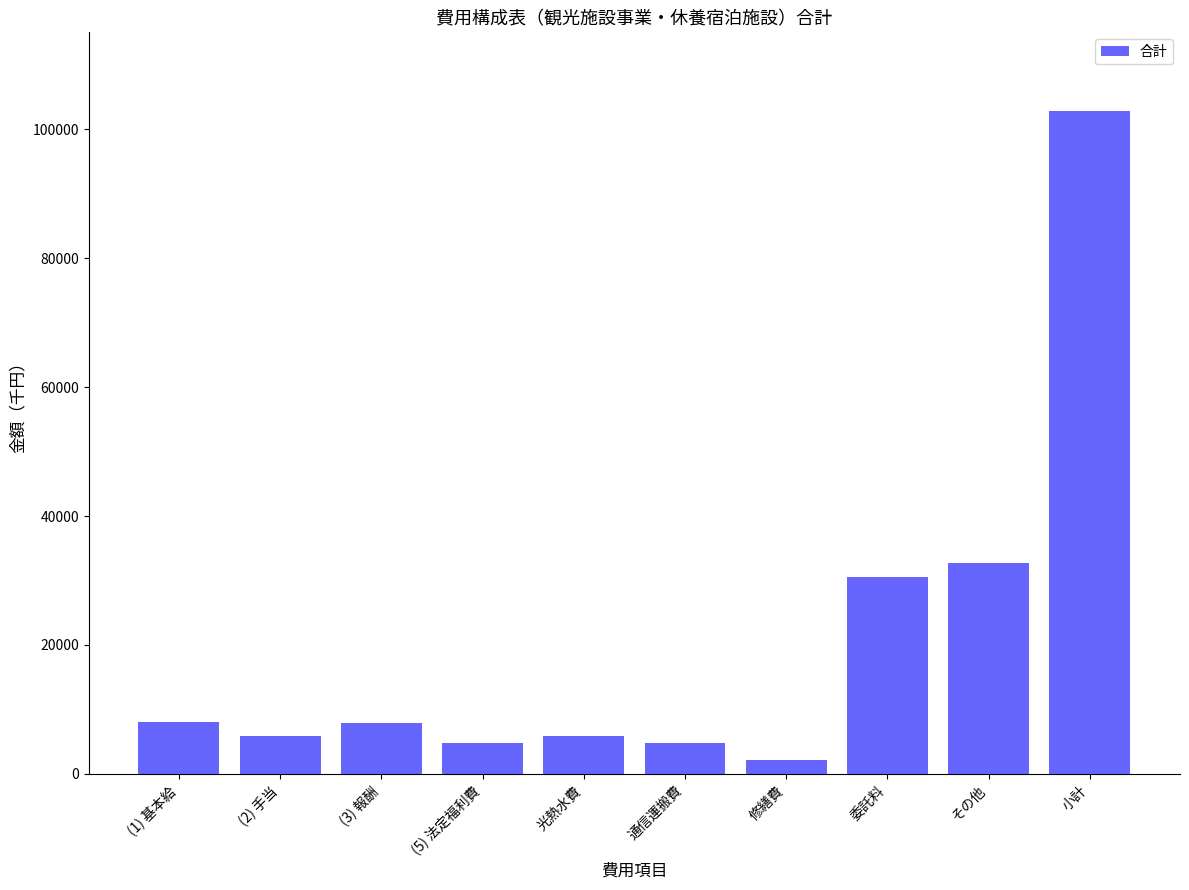

Between その他 and (5) 法定福利費, which is larger?

その他